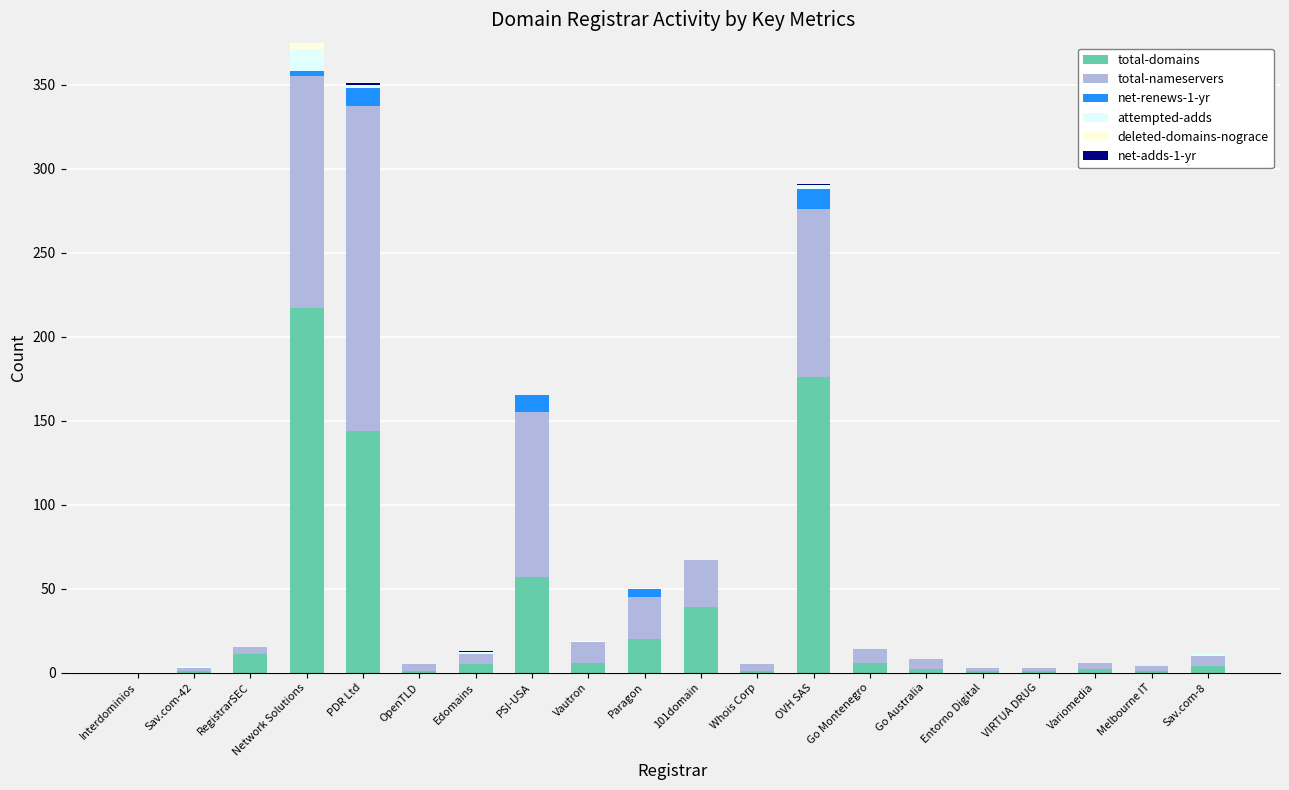

What is the maximum value for total-domains?

217